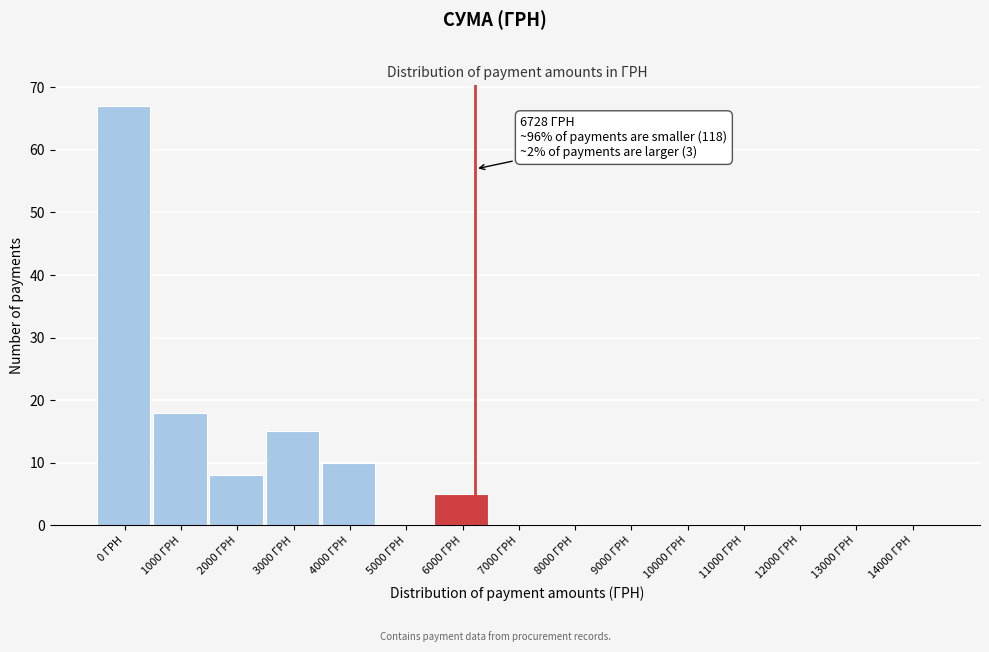

Reading right to left, what are all the values shown in this chart?

14000 ГРН=0	13000 ГРН=0	12000 ГРН=0	11000 ГРН=0	10000 ГРН=0	9000 ГРН=0	8000 ГРН=0	7000 ГРН=0	6000 ГРН=5	5000 ГРН=0	4000 ГРН=10	3000 ГРН=15	2000 ГРН=8	1000 ГРН=18	0 ГРН=67